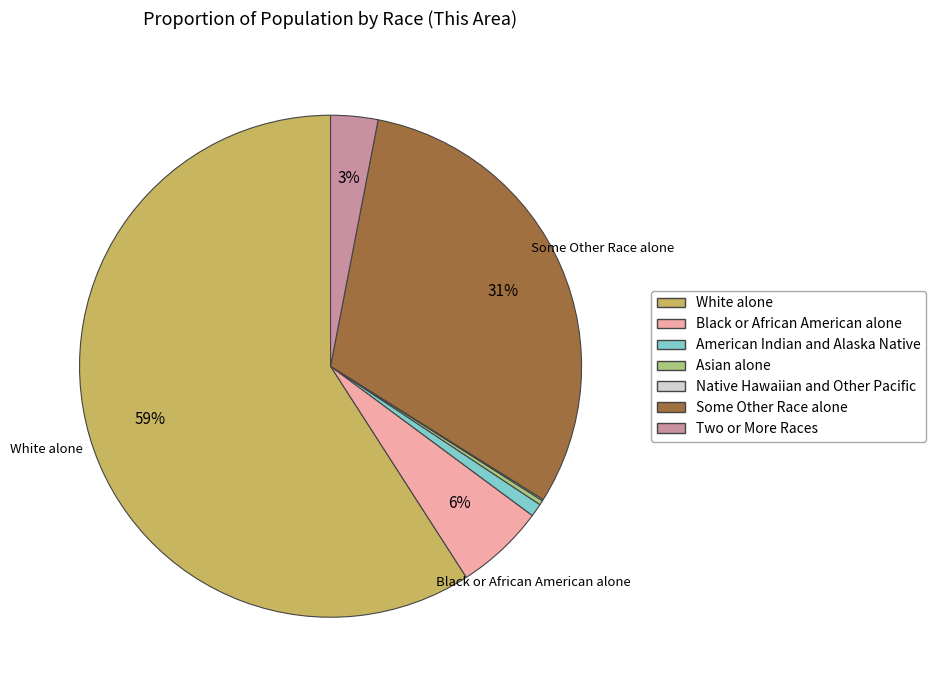

Is it true that Black or African American alone is 6% of the pie?

True